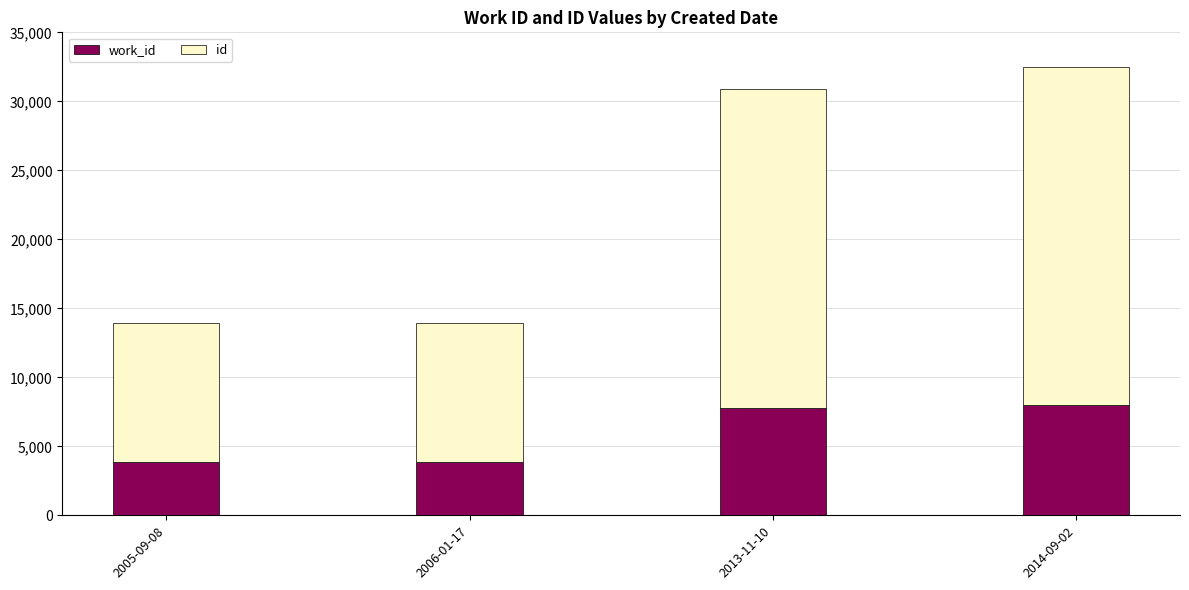

At which category is the sum across all series the highest?

2014-09-02